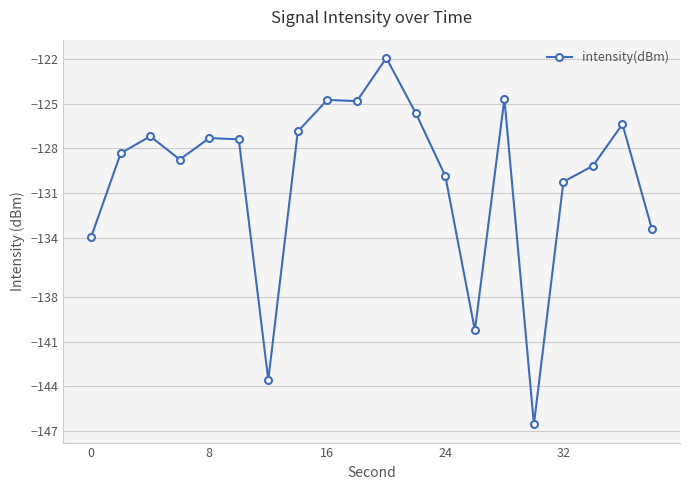

What is the value of the 13th point from the left?

-129.9